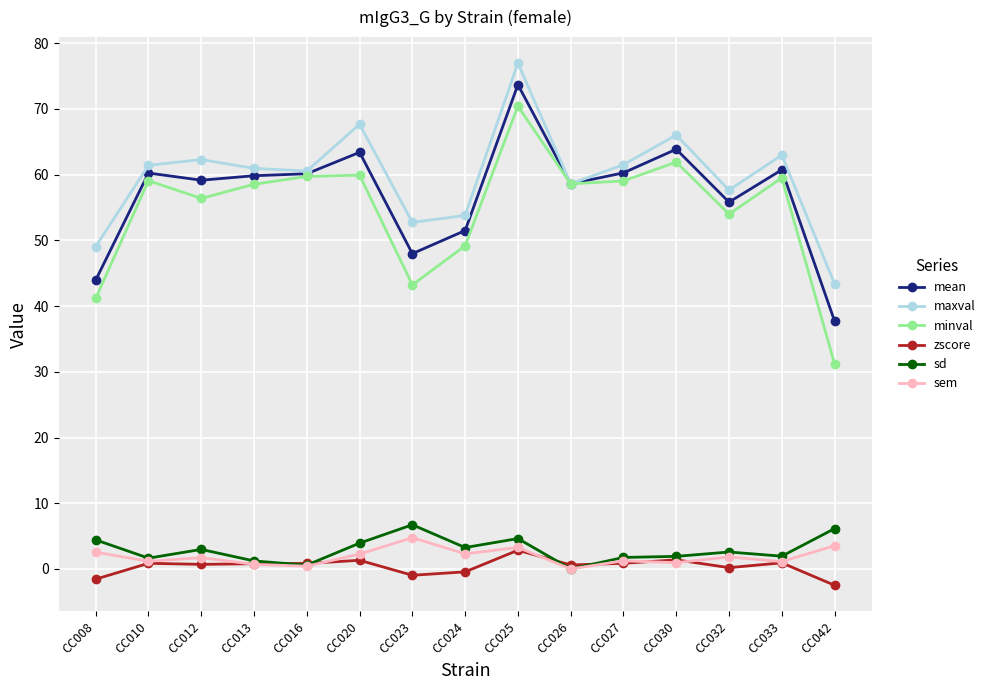

True or false: zscore and minval intersect in this chart.

False